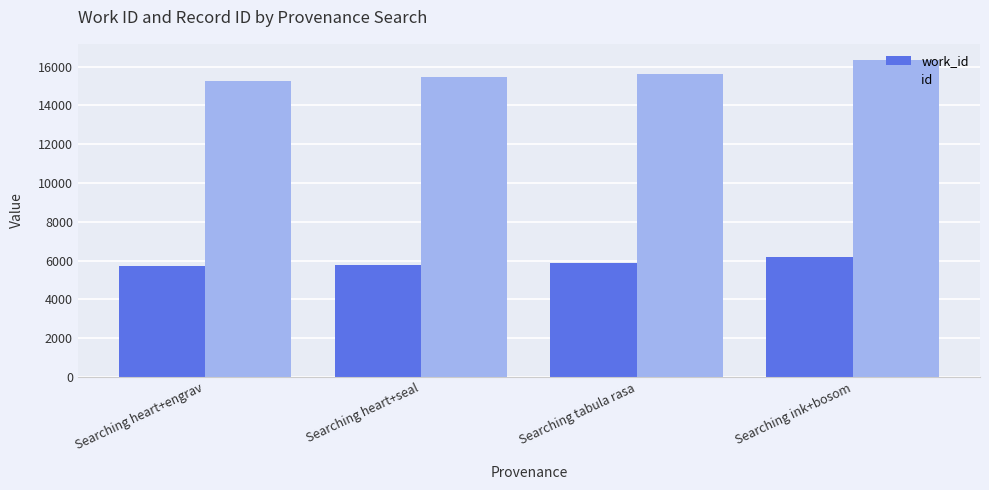

Is it true that id equals 15608 at Searching tabula rasa?

True